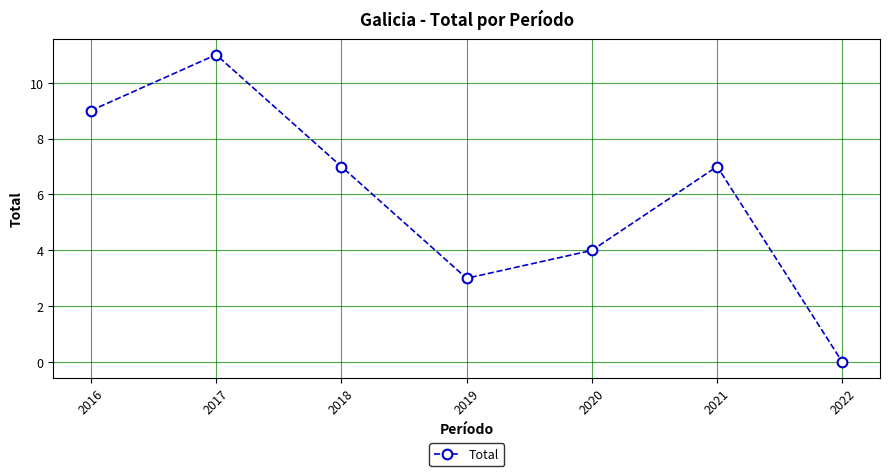

Where is the data nearest to the value 5?

2020